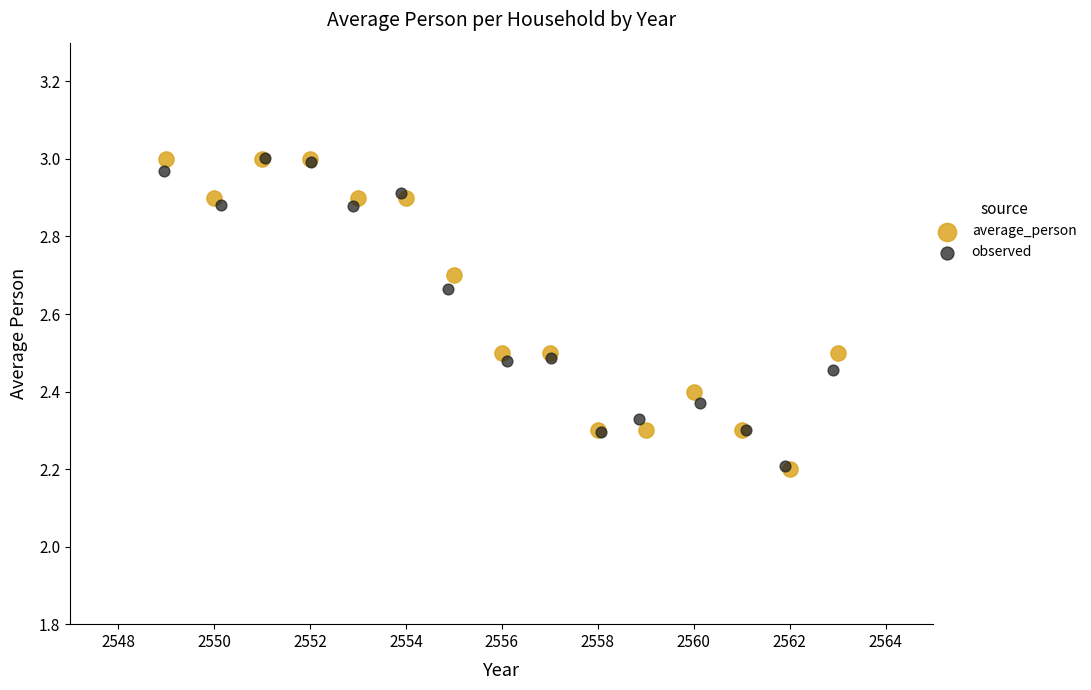

What are all the series names shown in the legend?

average_person, observed